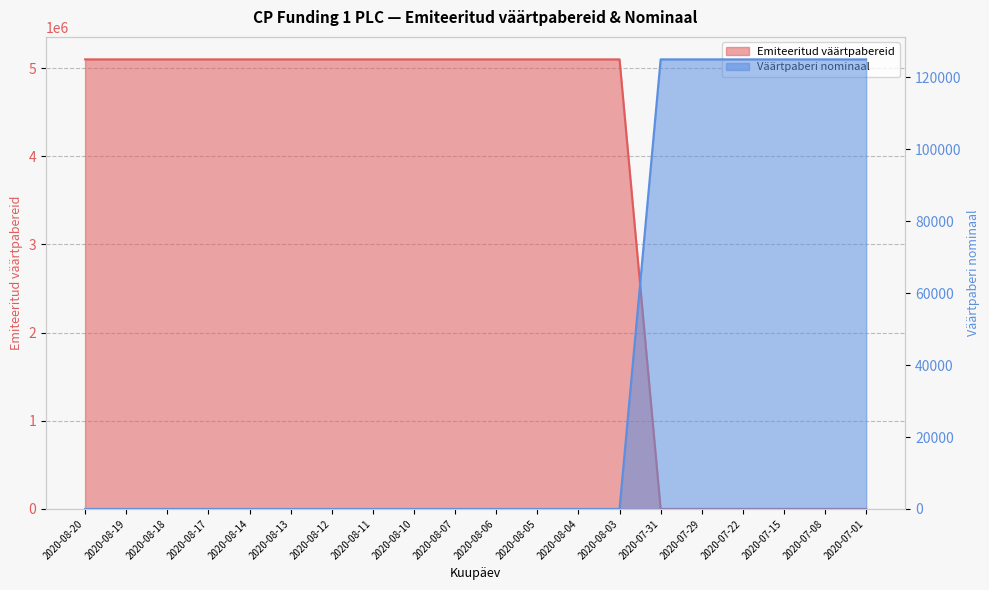

True or false: Emiteeritud väärtpabereid has a value of 80 at 2020-07-22.

True